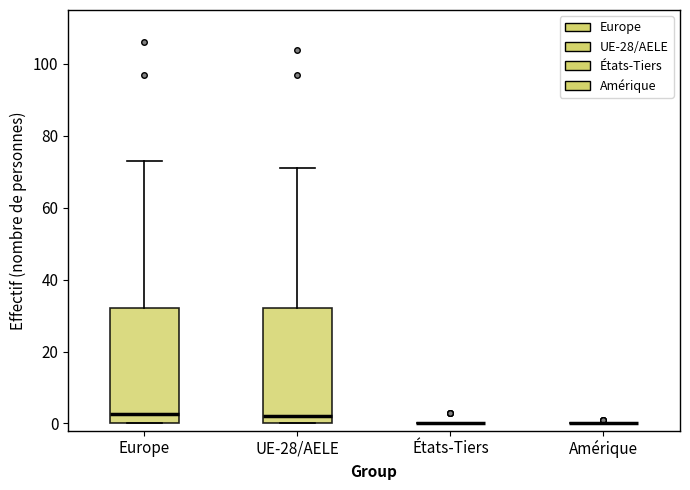

Reading left to right, transcribe this box plot: for each box, give where its median line is, the range the box spans, and where its two whiskers end, as read against the y-axis. The values are not printed on the chart, so give them approximately, as read against the axis.

Europe: median 2, box 0 to 32, whiskers 0 to 74
UE-28/AELE: median 2, box 0 to 32, whiskers 0 to 72
États-Tiers: box collapsed to a line at 0, whiskers 0 to 0
Amérique: box collapsed to a line at 0, whiskers 0 to 0